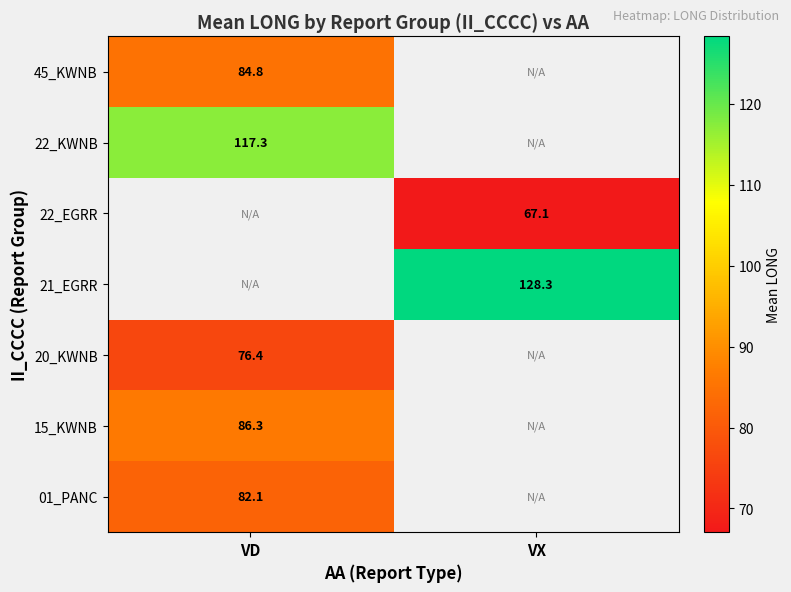

Is it true that 01_PANC equals 82.1 at VD?

True